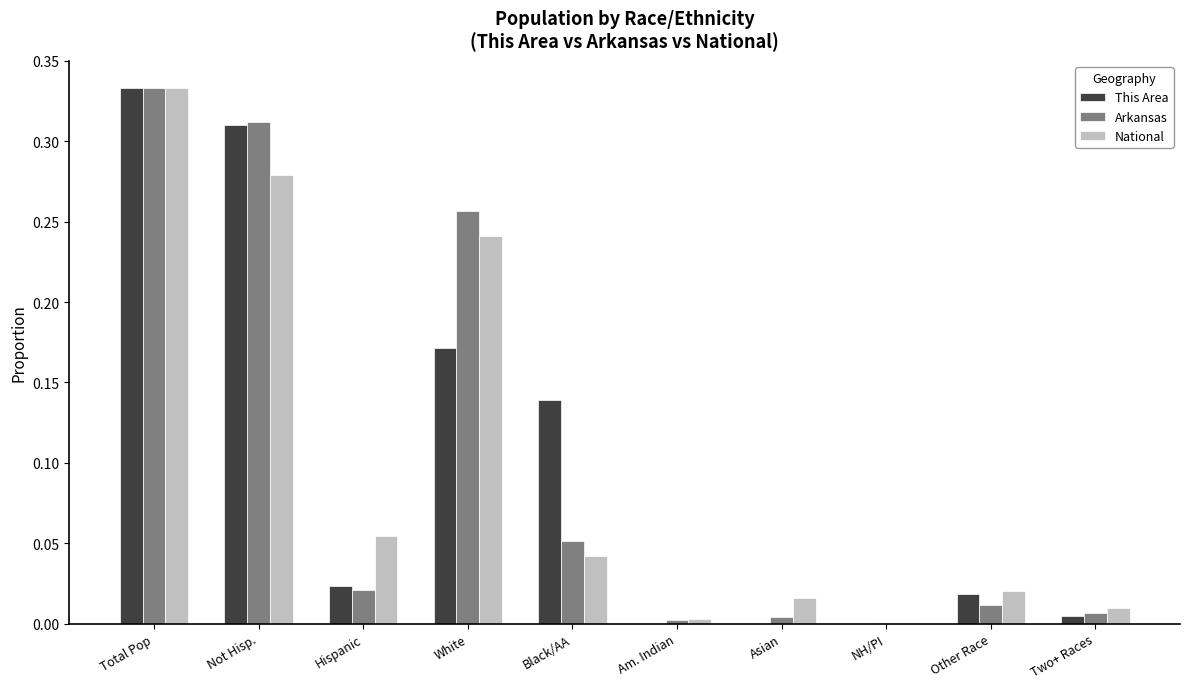

What is the sum of all This Area values?

1.0